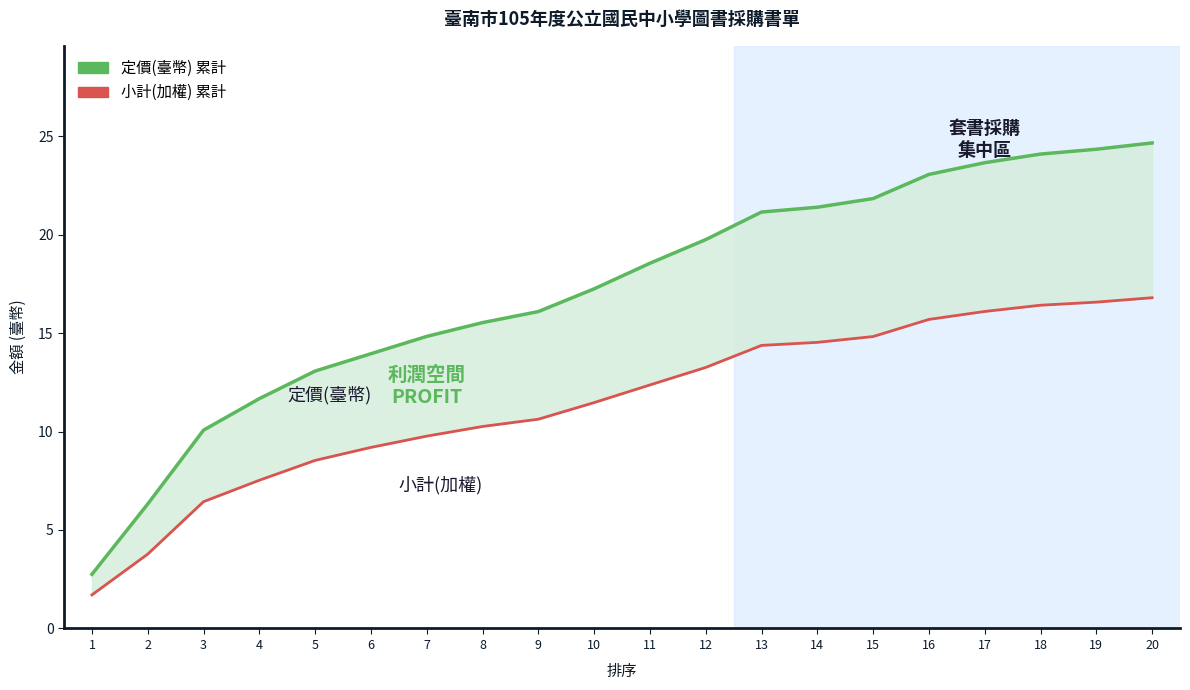

Reading left to right, what are all the values shown in this chart?

定價(臺幣) 累計: 2.8	6.3	10.1	11.7	13.1	13.9	14.8	15.5	16.1	17.2	18.5	19.7	21.1	21.4	21.8	23.1	23.6	24.1	24.3	24.7
小計 (加權) 累計: 1.7	3.8	6.4	7.5	8.5	9.2	9.8	10.3	10.6	11.5	12.4	13.3	14.4	14.5	14.8	15.7	16.1	16.4	16.6	16.8